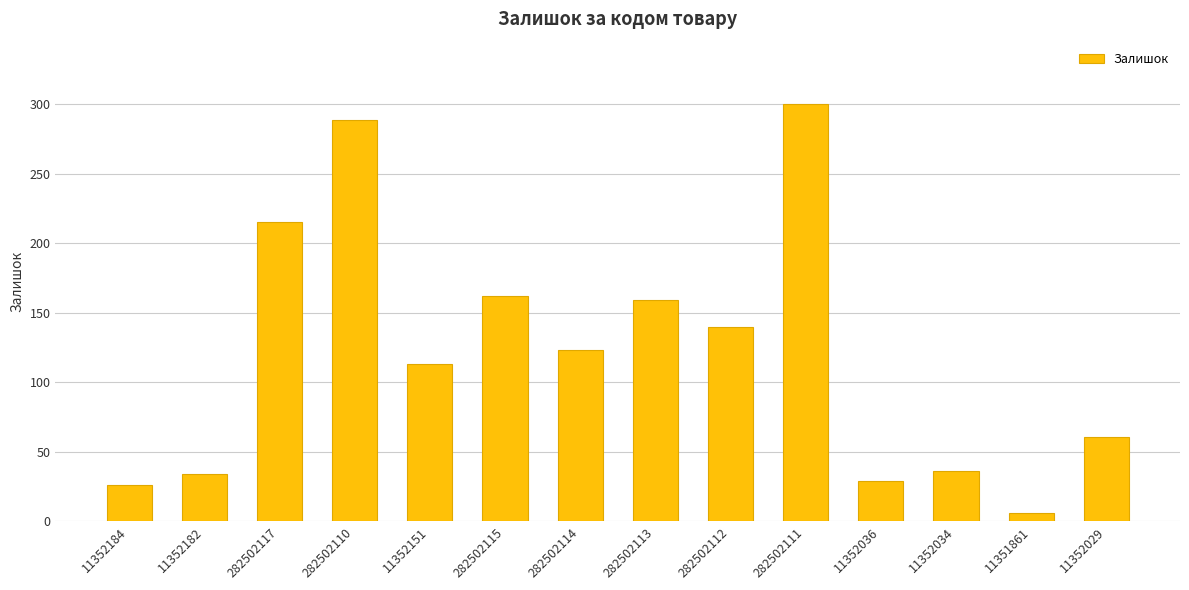

What is the label of the 3rd bar from the left?

282502117